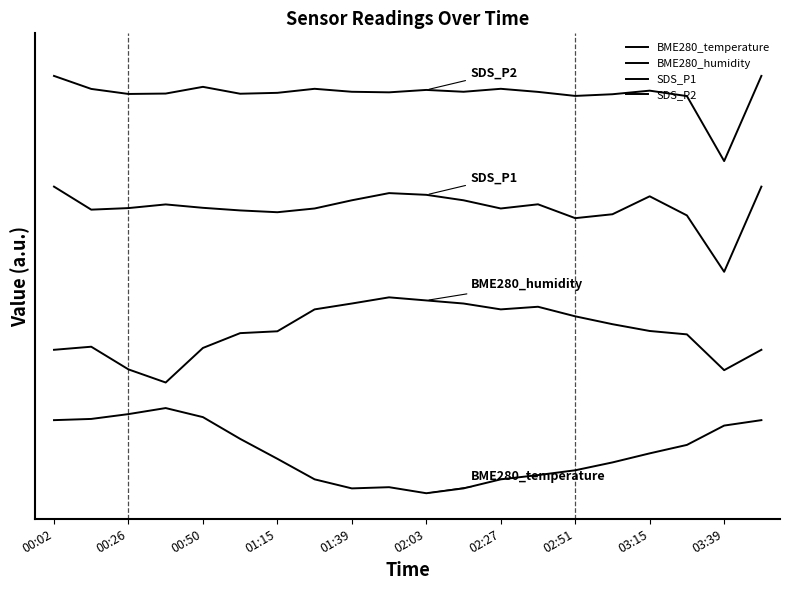

Does the chart display data point markers on the line(s)?

No